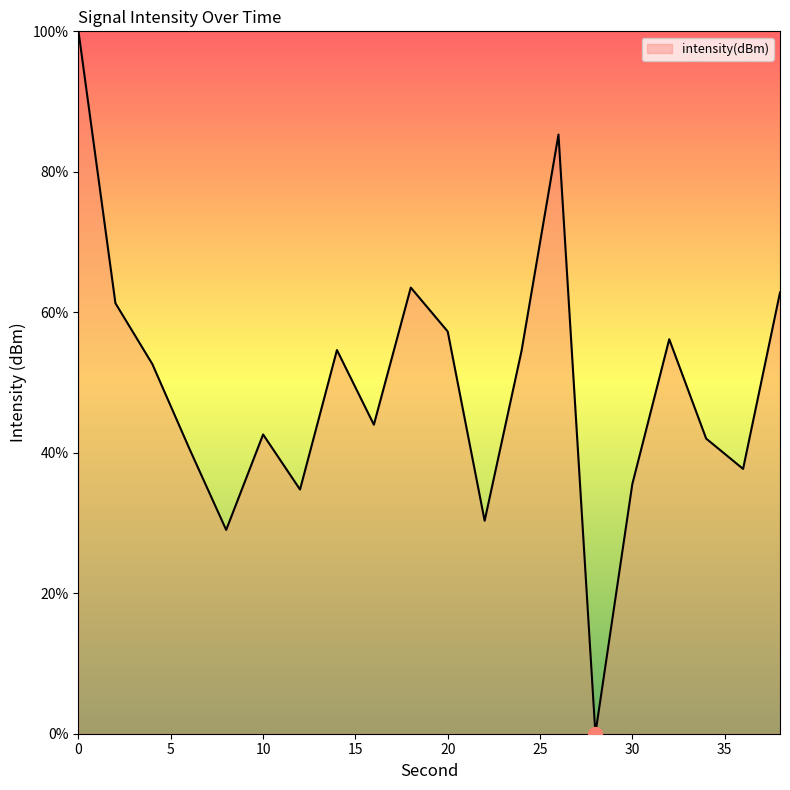

What is the maximum value shown in the chart?

100.0